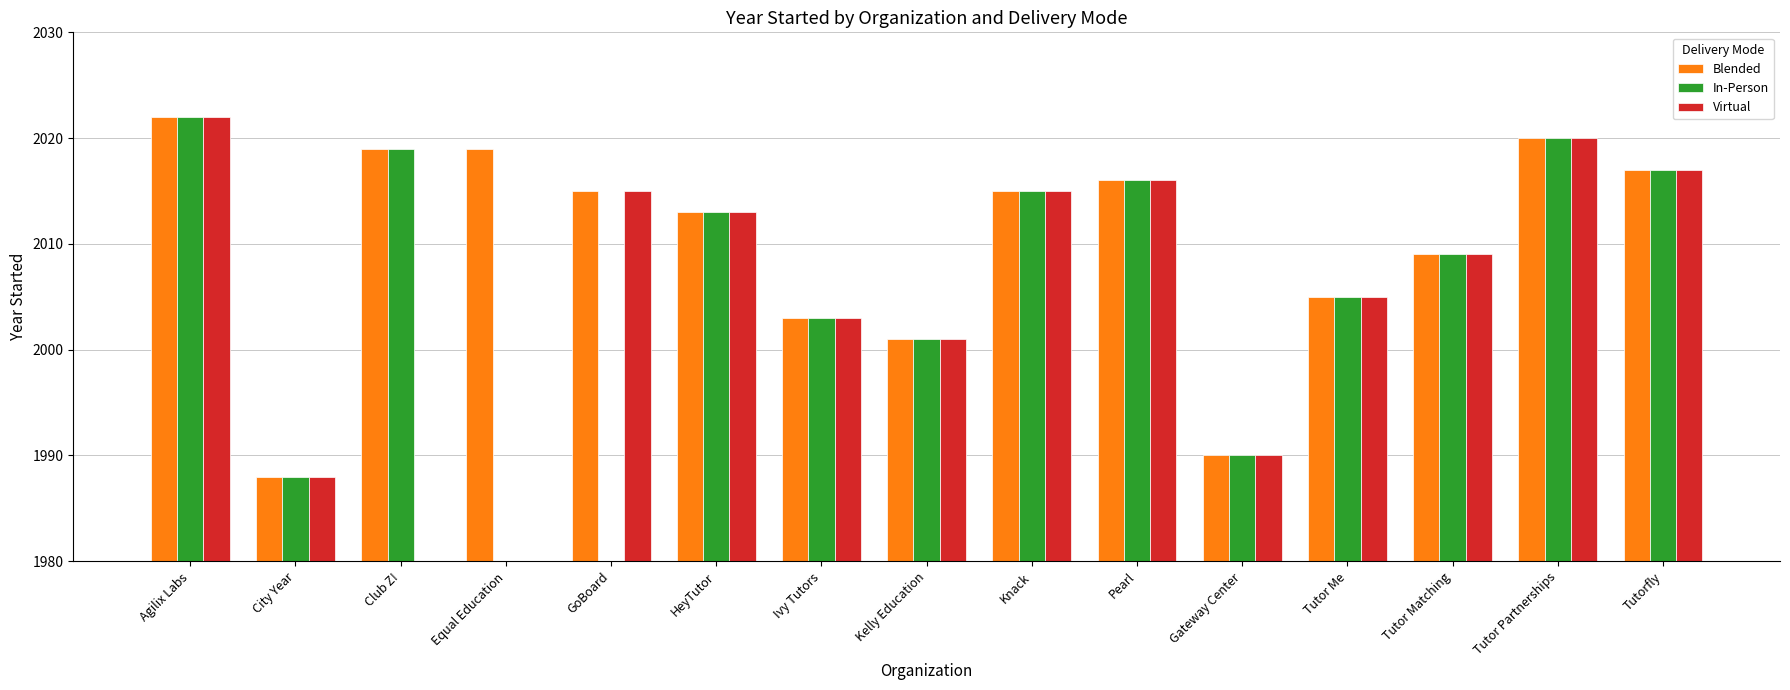

At which label does In-Person first exceed 2015?

Agilix Labs